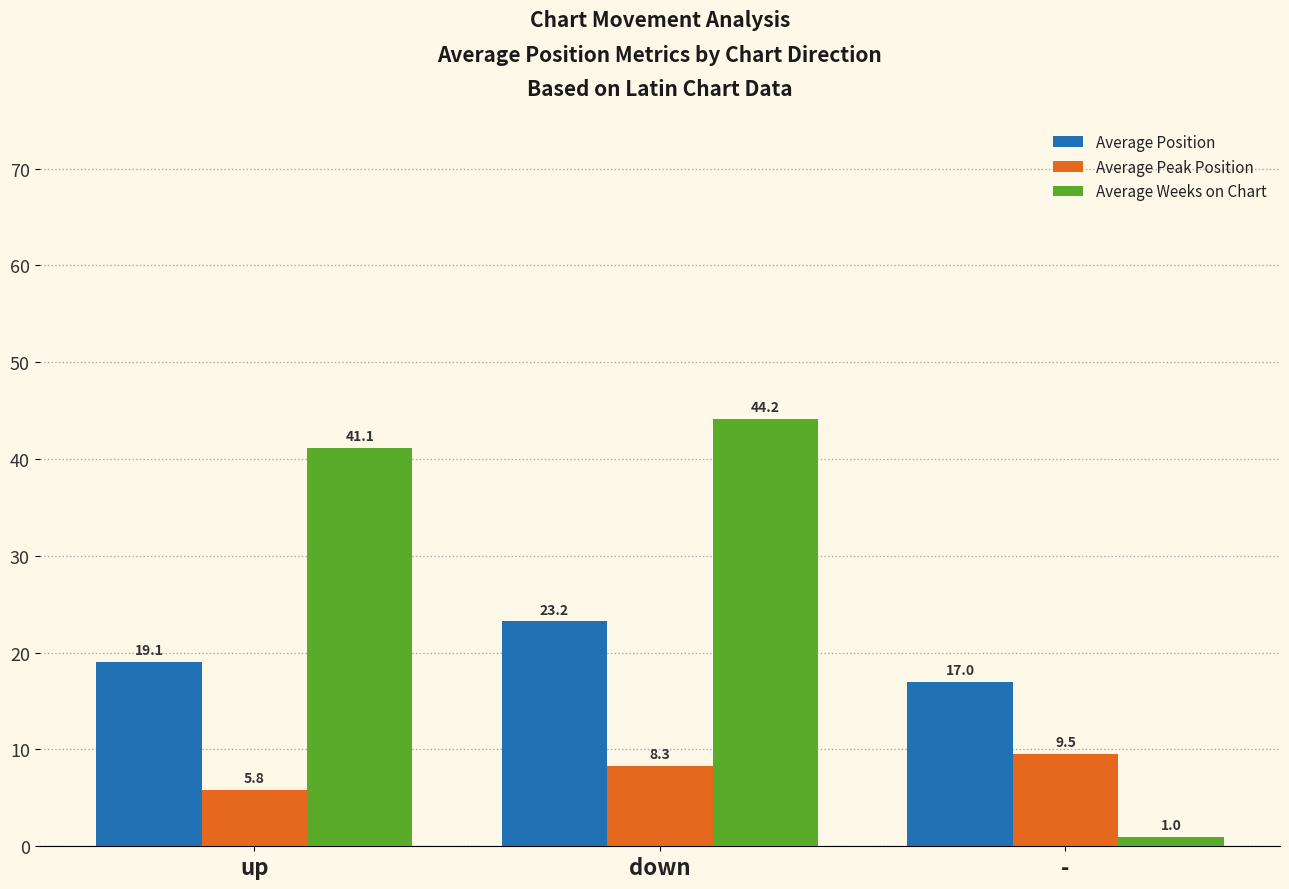

How many bars are there in each group?

3